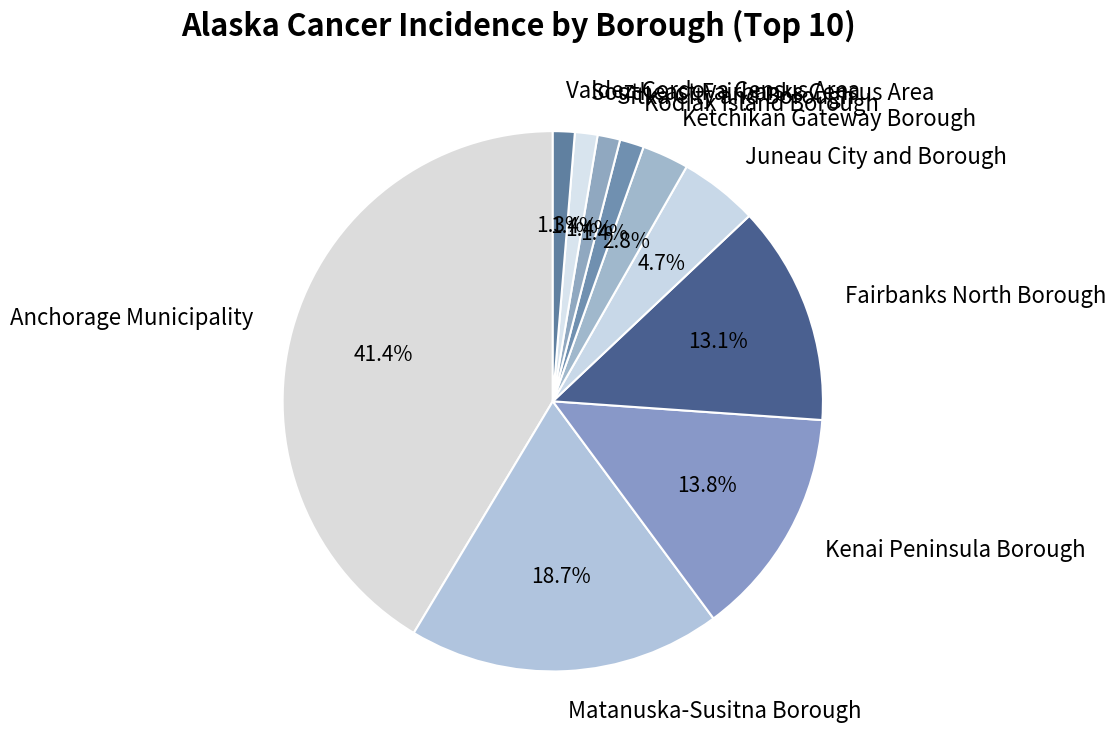

To the nearest percent, what portion does Sitka City and Borough represent?

1%